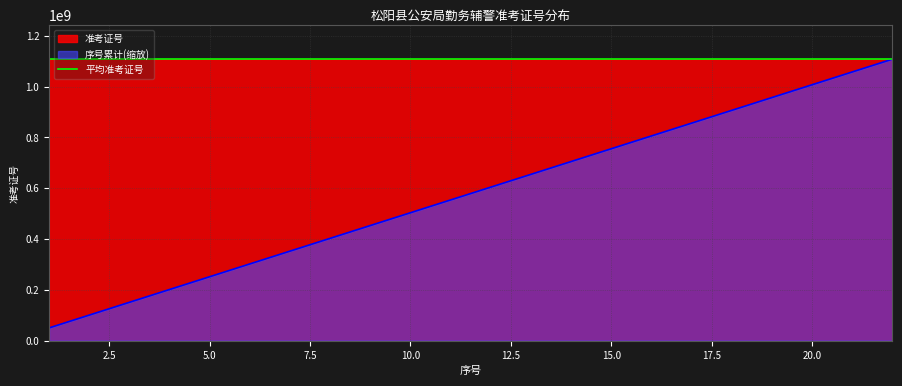

Is it true that 序号累计 equals 554005066.0 at 11?

True